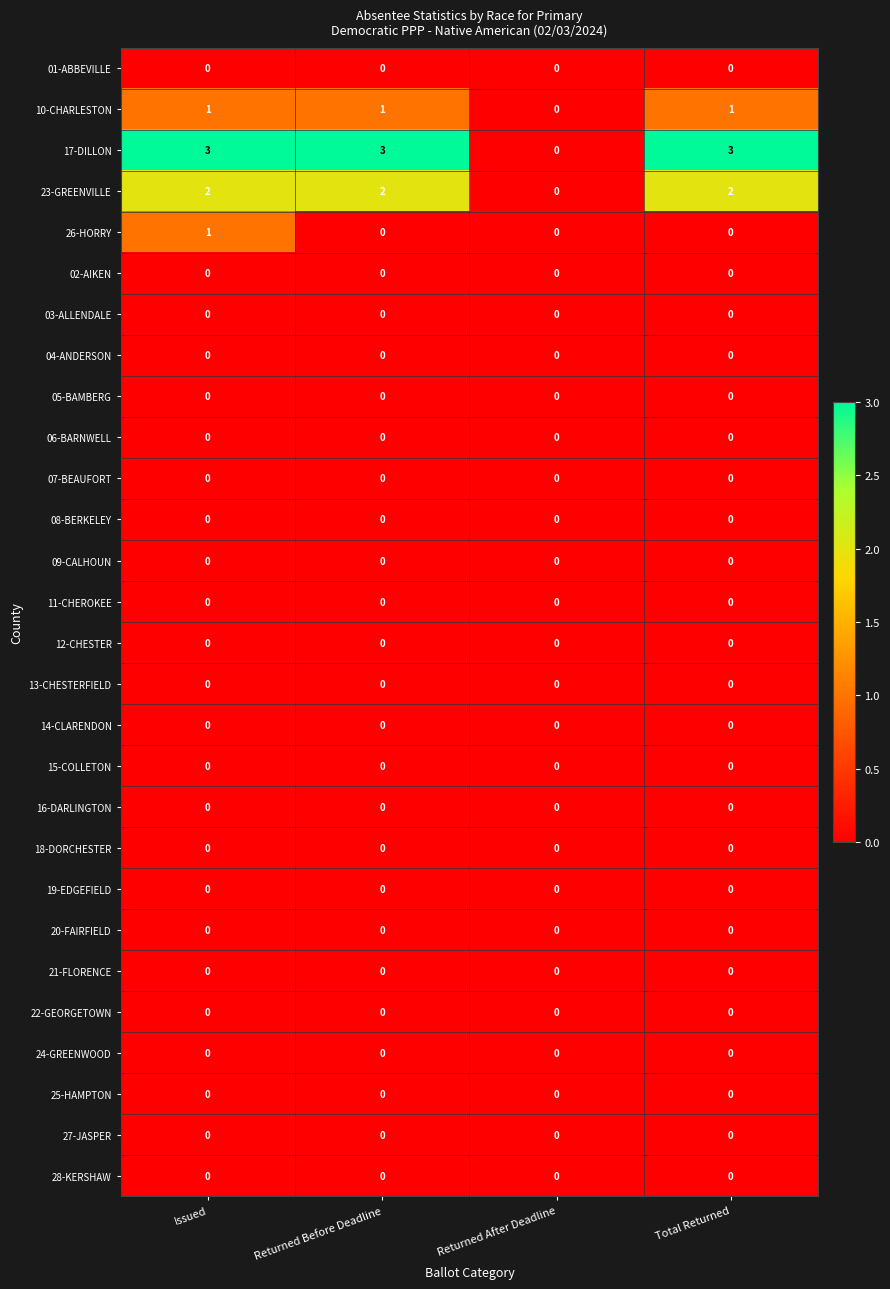

At how many categories does at least one series exceed 1?

3